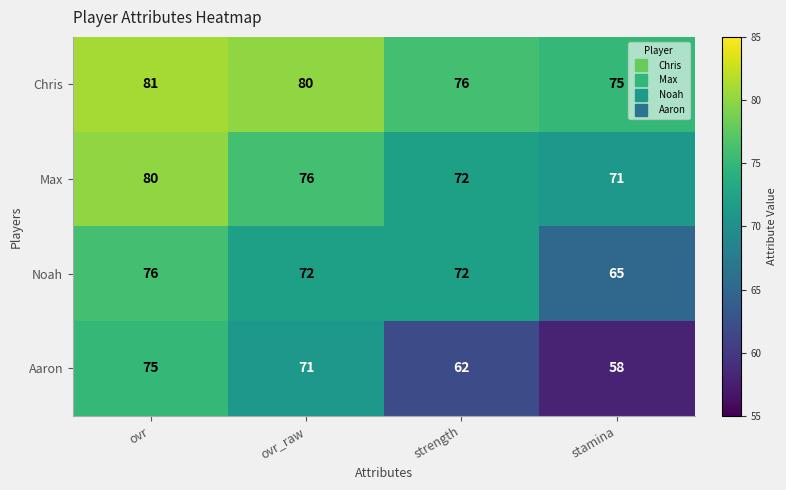

The Noah series shows 72 at ovr_raw. True or false?

True